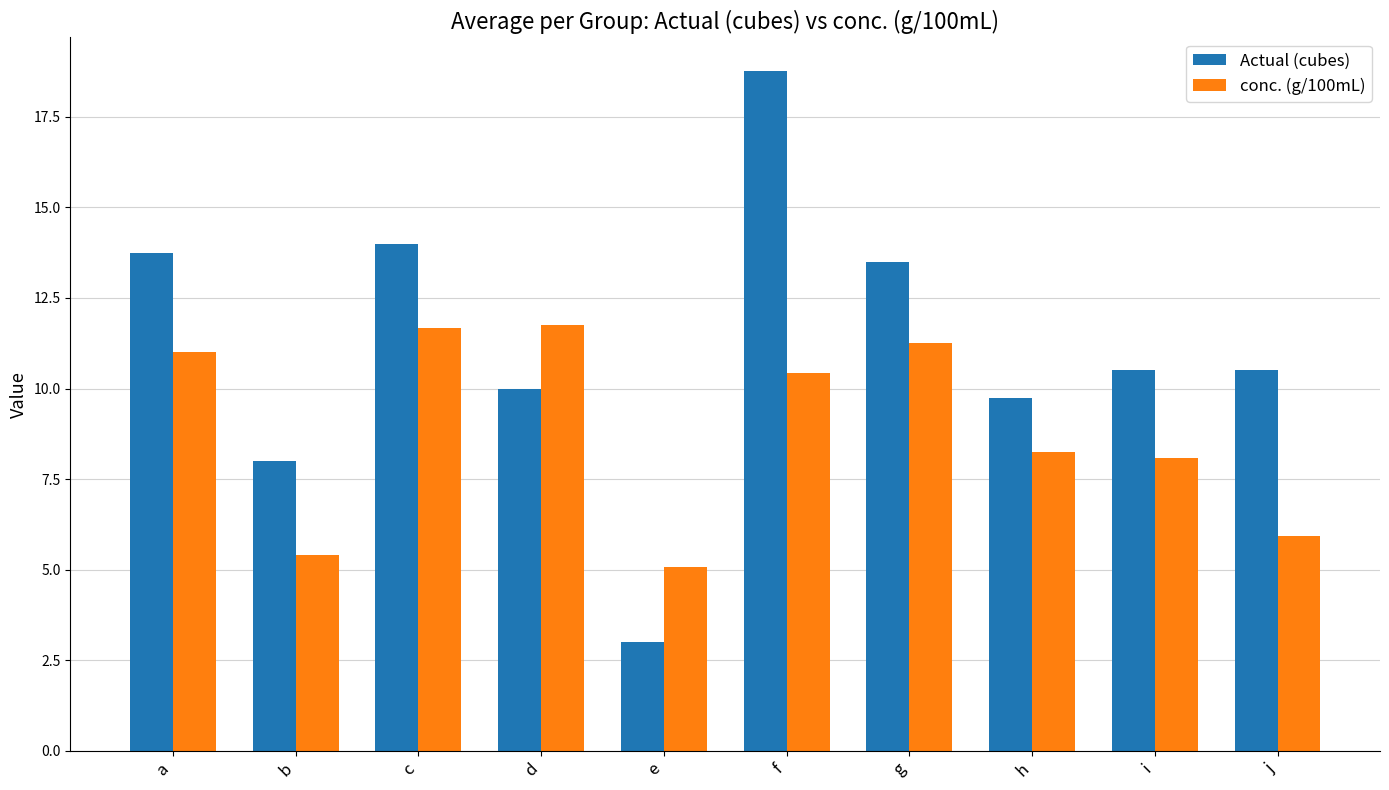

The value of Actual (cubes) at b is 8.0. True or false?

True